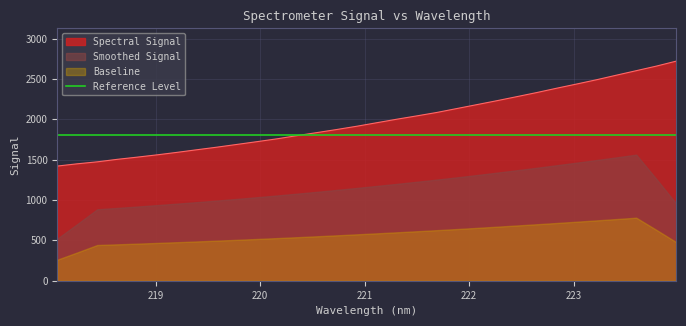

The chart shows a value of 2132.8 at 221.8812. True or false?

True